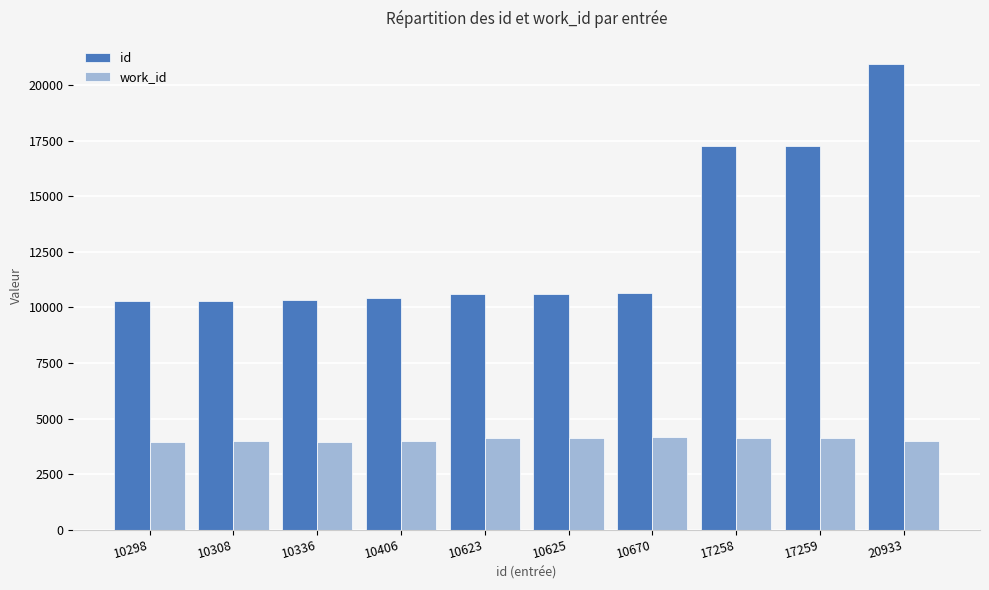

How many bars are there in total?

20